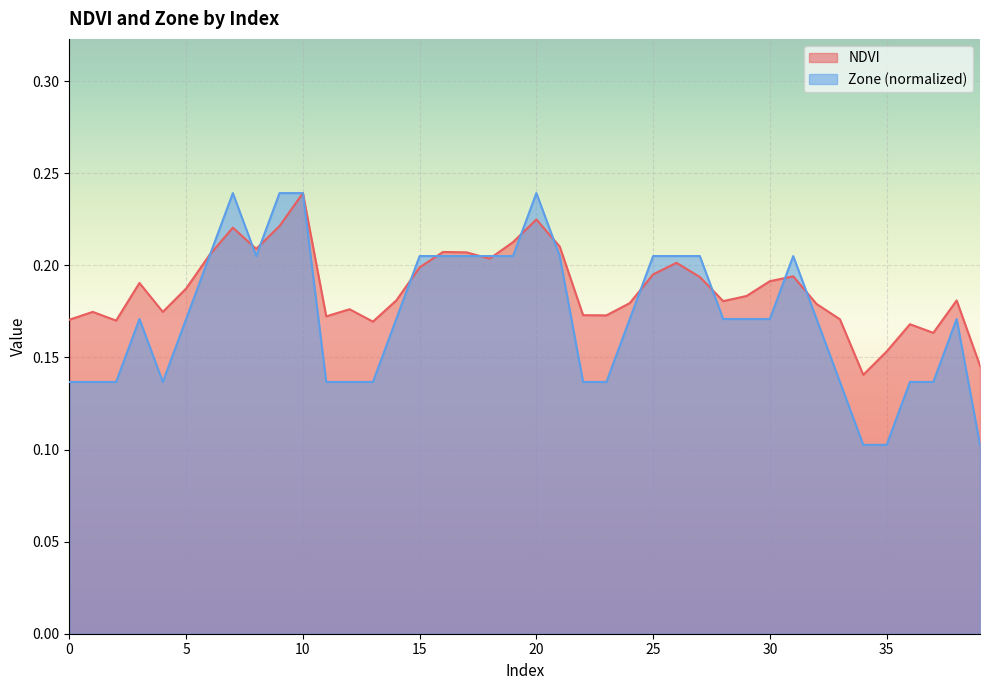

Does the chart display data point markers on the line(s)?

No